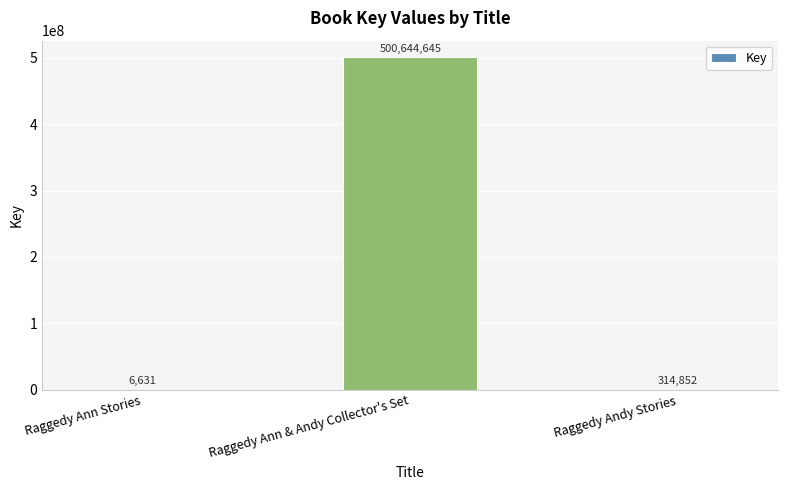

Approximately how many times larger is the value at Raggedy Ann & Andy Collector's Set compared to Raggedy Andy Stories?

1590.1